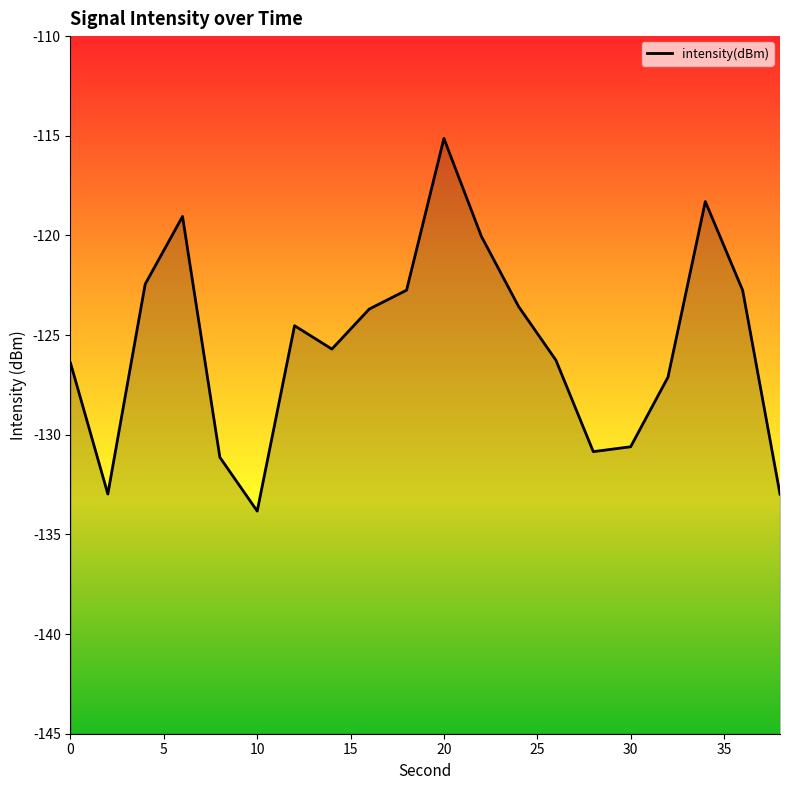

True or false: the data has more than 0 interior local peaks.

True